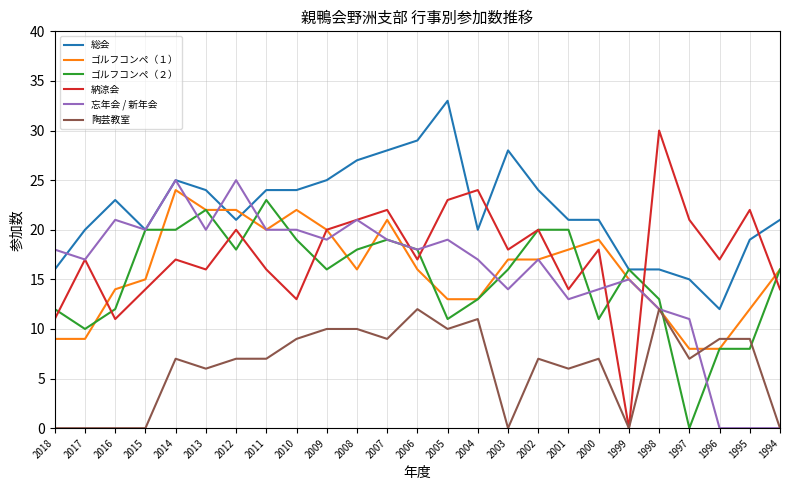

Is the value of ゴルフコンペ（１） at 2006 greater than the value of 陶芸教室 at 2003?

Yes